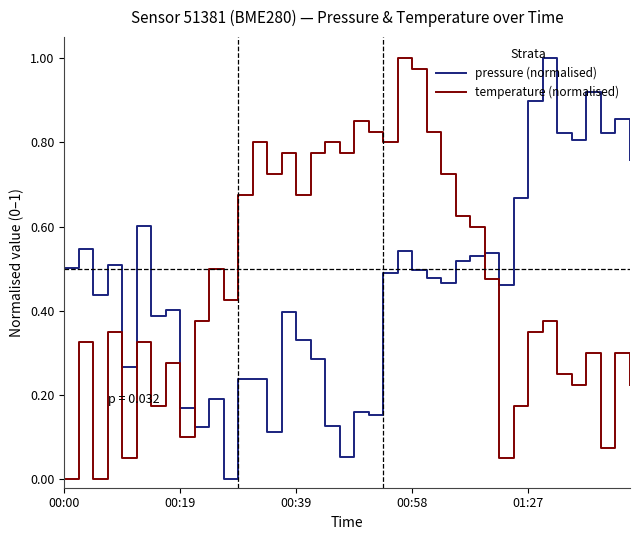

In pressure (normalised), how many points are higher than both neighbors (excluding endpoints)?

13